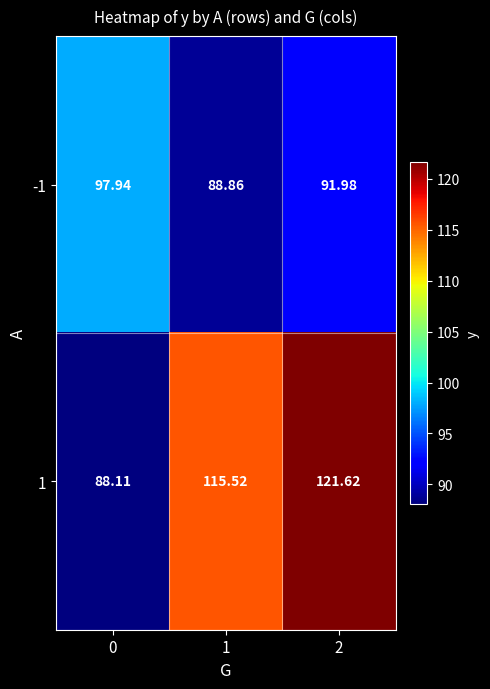

Is the value of -1 at 1 greater than the value of 1 at 0?

Yes